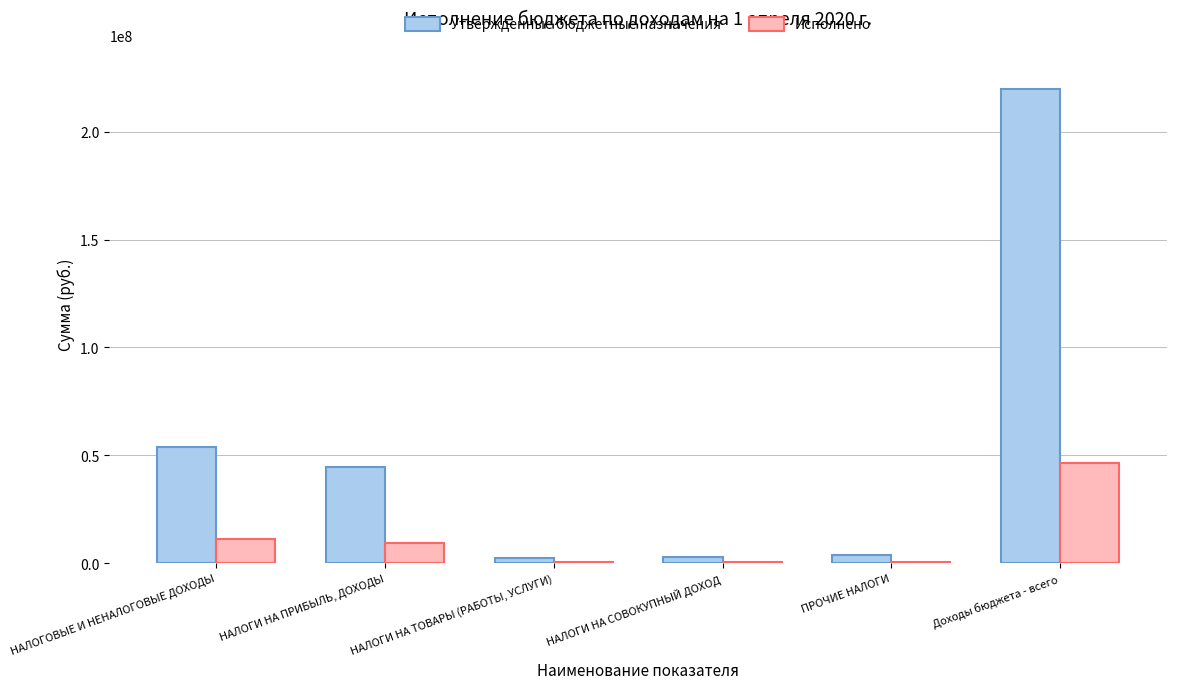

The value of Исполнено at Доходы бюджета - всего is 80403437.5. True or false?

False